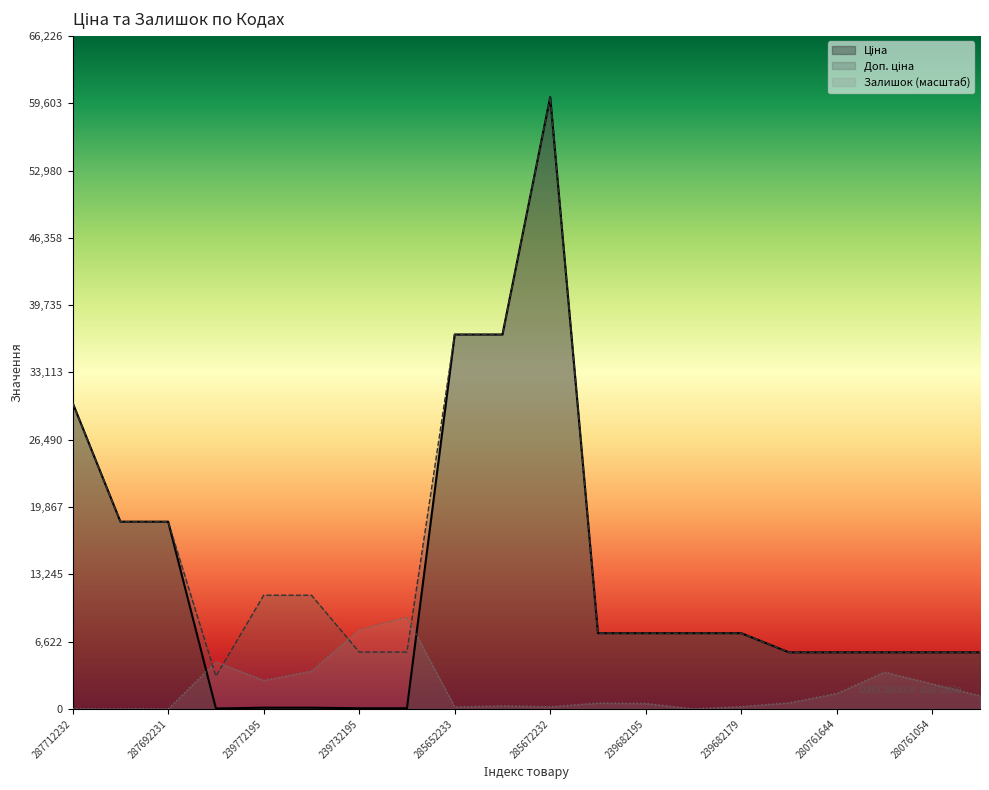

What is the label of the 16th point from the right?

239772195